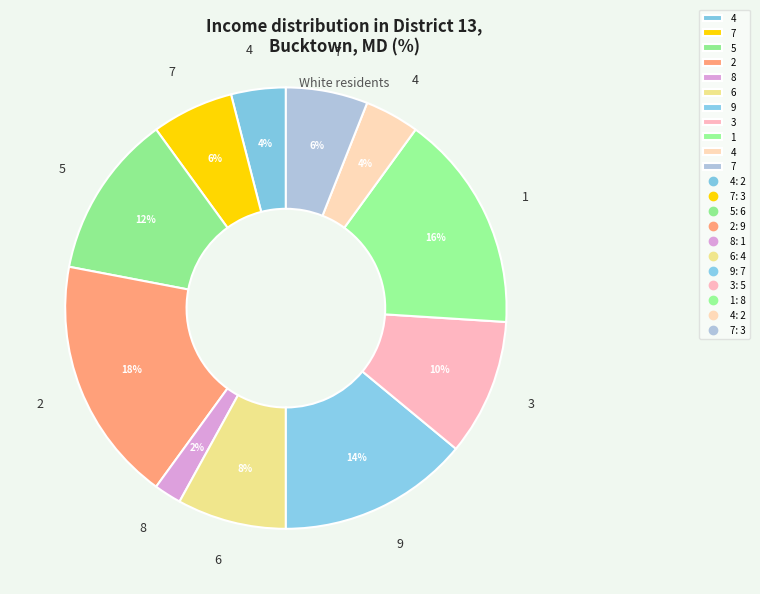

How many slices are in this pie chart?

11